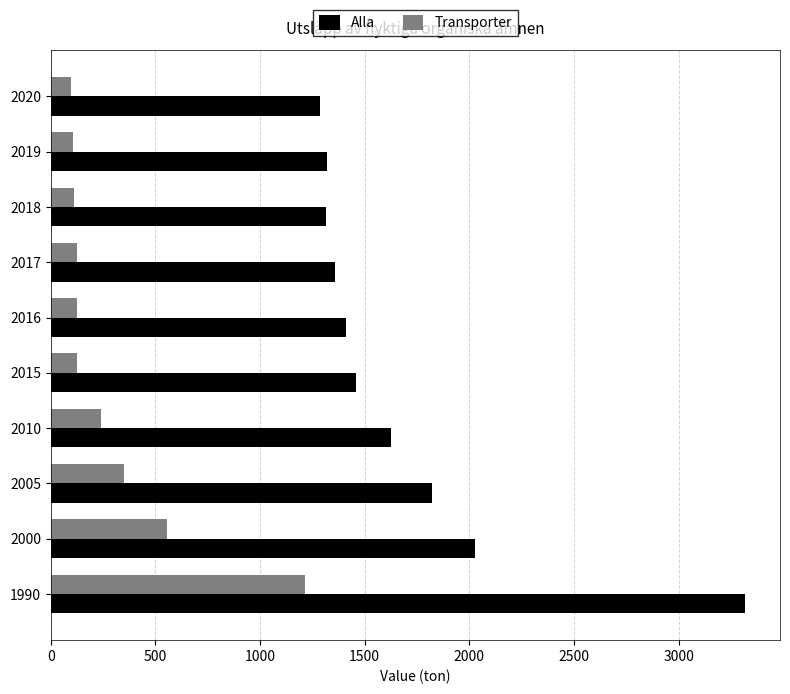

At 1990, list the series in order from smallest to largest.

Transporter, Alla